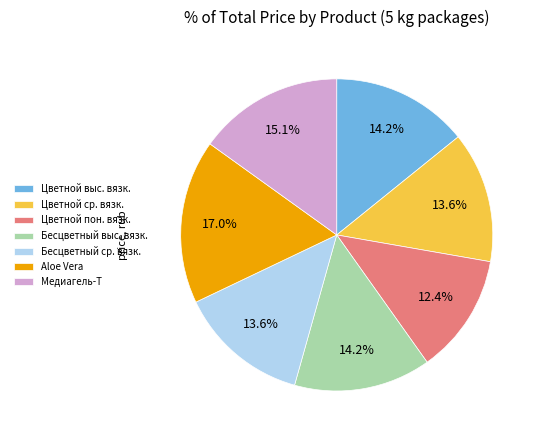

What is the smallest slice in the pie chart?

Цветной пон. вязк.